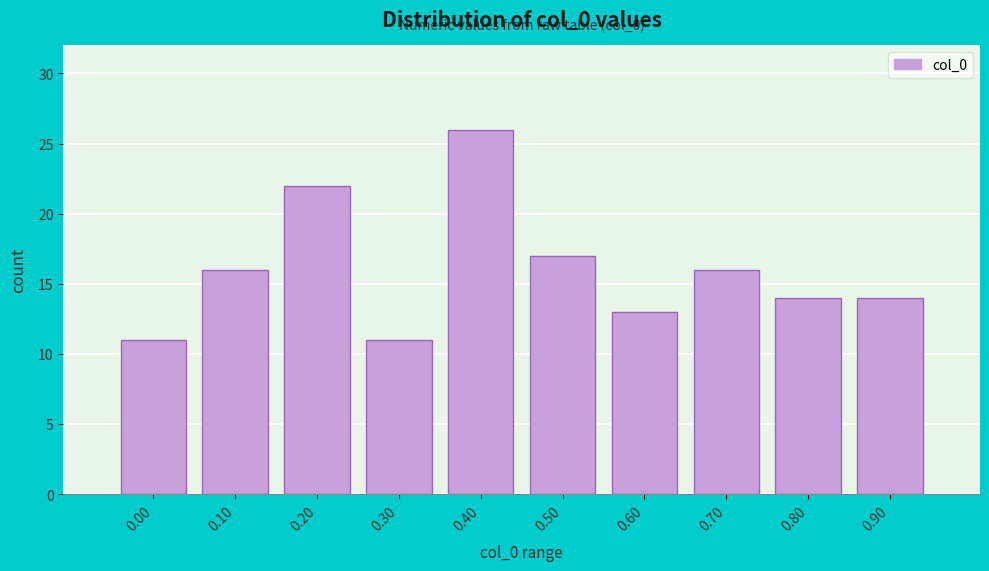

Reading right to left, extract all data points from this chart.

0.90=14	0.80=14	0.70=16	0.60=13	0.50=17	0.40=26	0.30=11	0.20=22	0.10=16	0.00=11